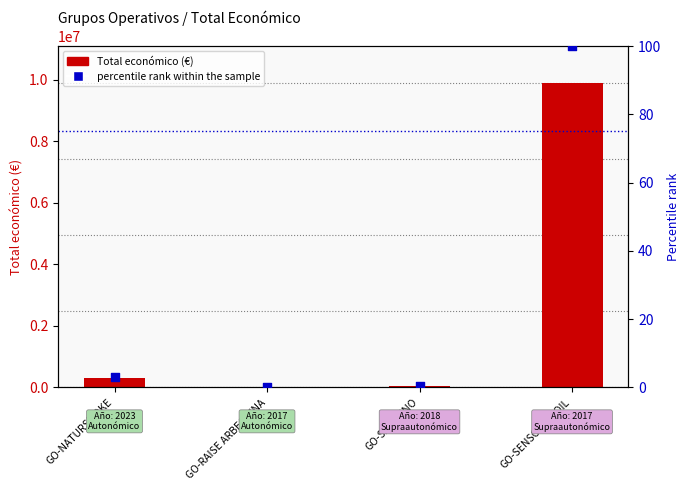

At how many categories does at least one series exceed 814381?

1